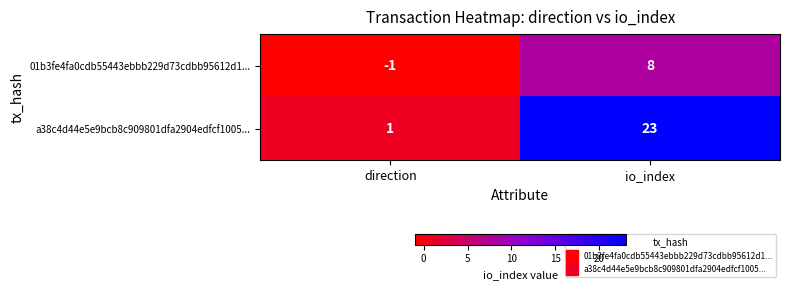

At which category is the sum across all series the highest?

io_index